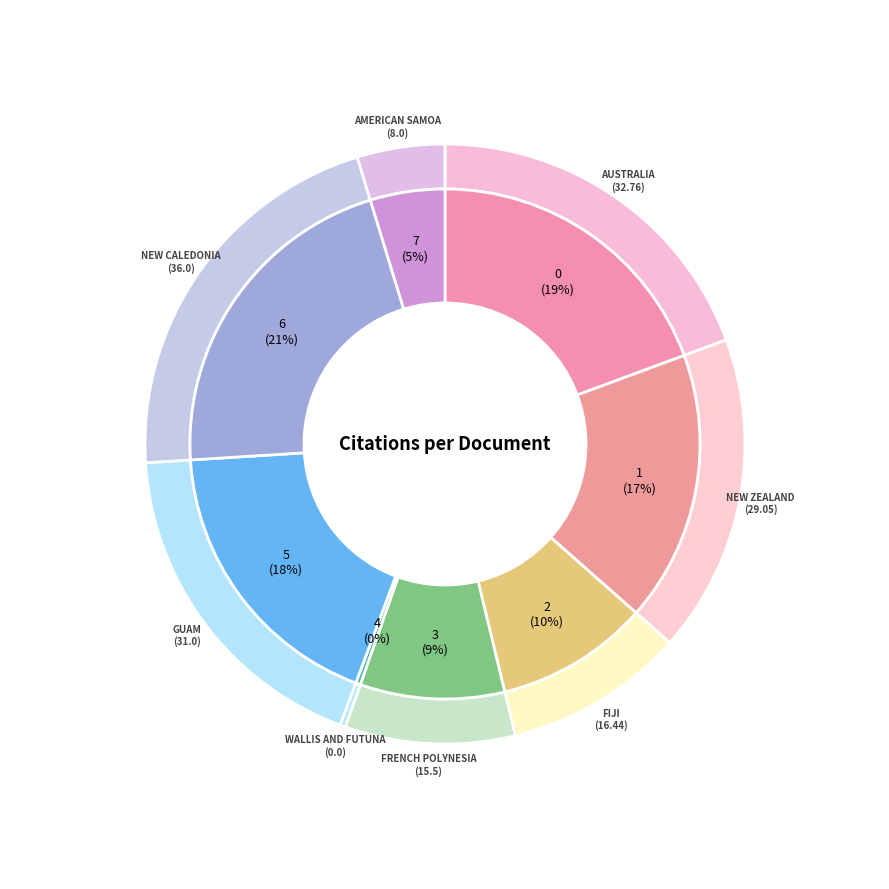

Count the number of slices in the pie.

8